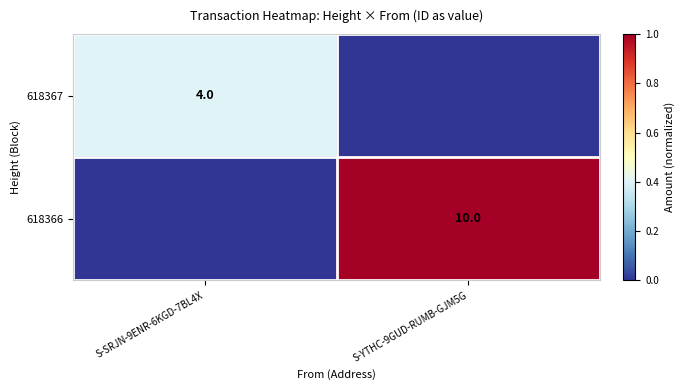

At how many categories does at least one series exceed 0?

2